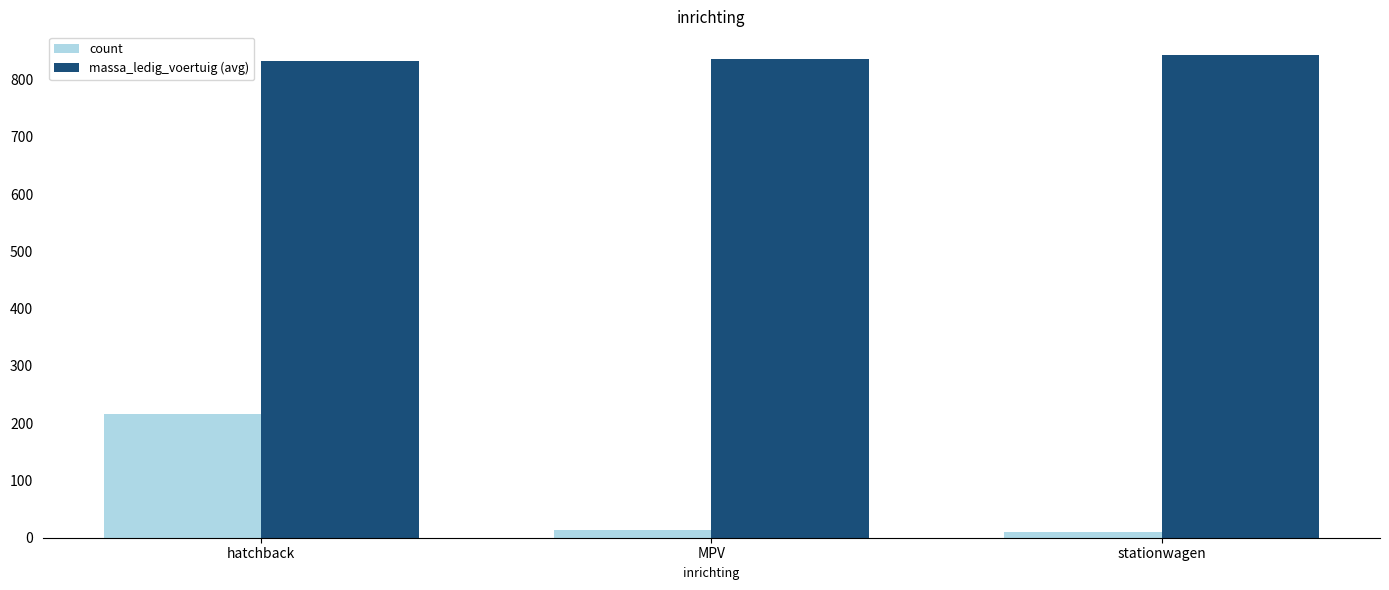

True or false: massa_ledig_voertuig (avg) has a value of 833 at hatchback.

True